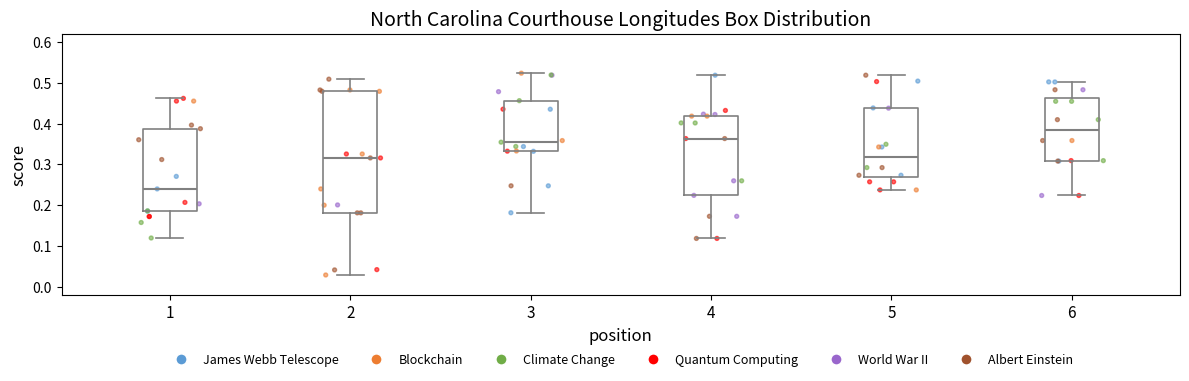

Which box is the tallest, from its lower edge to its upper edge?

2